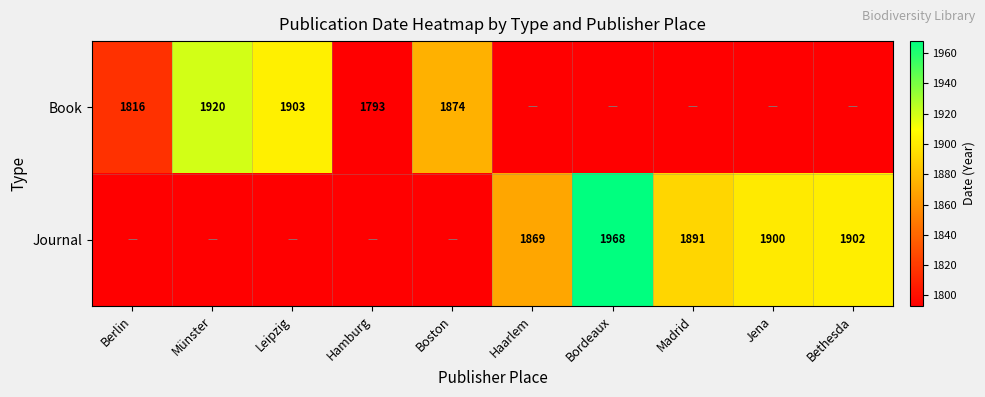

The Journal series shows 2672 at Madrid. True or false?

False